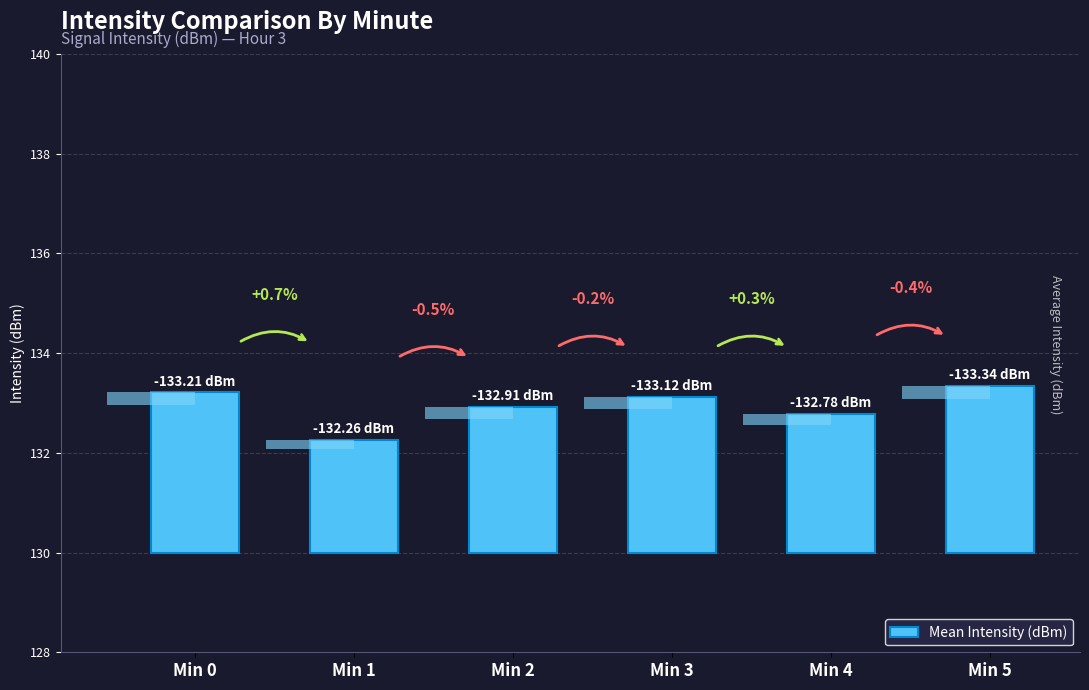

Between Min 5 and Min 0, which is larger?

Min 5